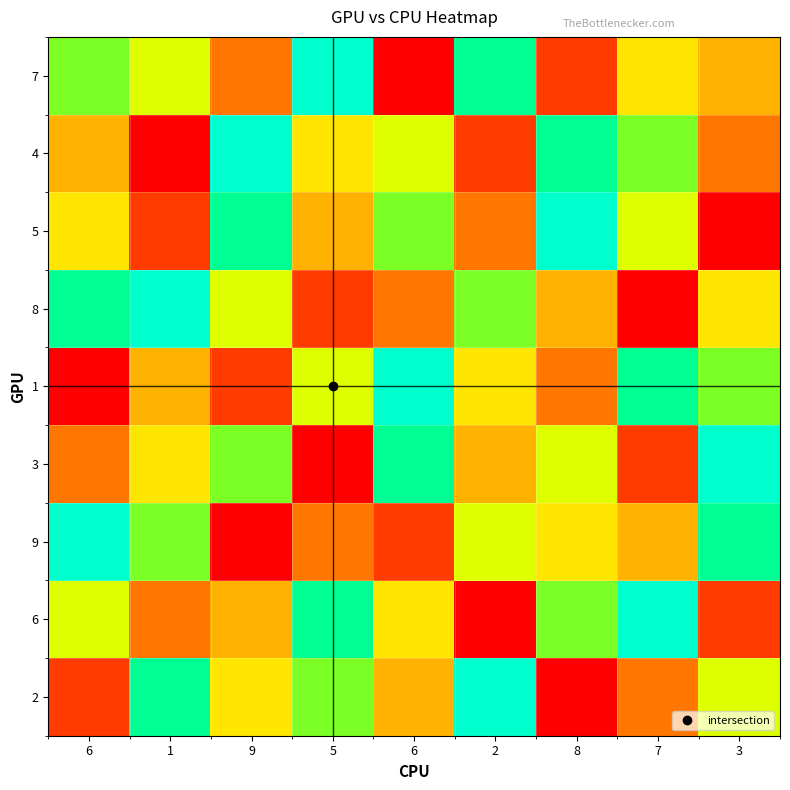

Reading right to left, extract all data points from this chart.

7: 3=4	7=5	8=2	2=8	6=1	5=9	9=3	1=6	6=7
4: 3=3	7=7	8=8	2=2	6=6	5=5	9=9	1=1	6=4
5: 3=1	7=6	8=9	2=3	6=7	5=4	9=8	1=2	6=5
8: 3=5	7=1	8=4	2=7	6=3	5=2	9=6	1=9	6=8
1: 3=7	7=8	8=3	2=5	6=9	5=6	9=2	1=4	6=1
3: 3=9	7=2	8=6	2=4	6=8	5=1	9=7	1=5	6=3
9: 3=8	7=4	8=5	2=6	6=2	5=3	9=1	1=7	6=9
6: 3=2	7=9	8=7	2=1	6=5	5=8	9=4	1=3	6=6
2: 3=6	7=3	8=1	2=9	6=4	5=7	9=5	1=8	6=2